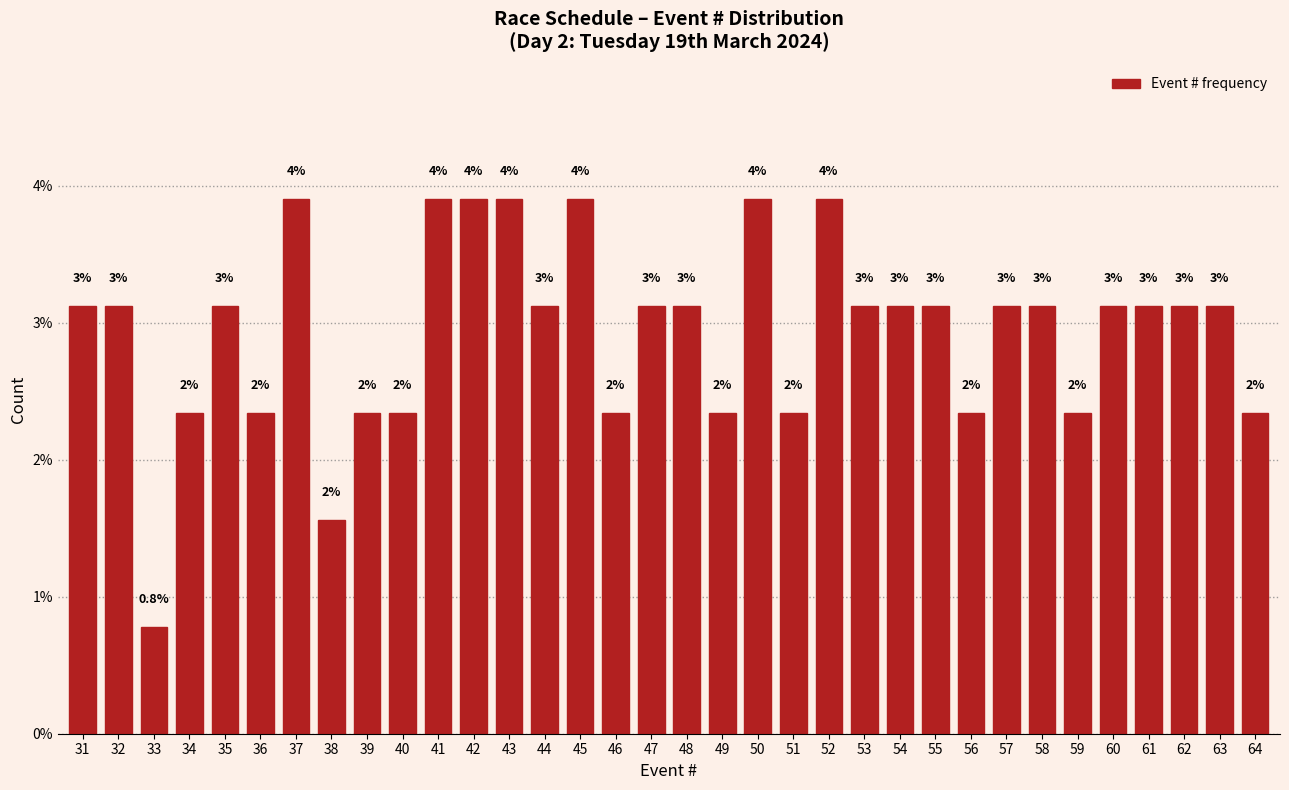

How many bars are there in total?

34